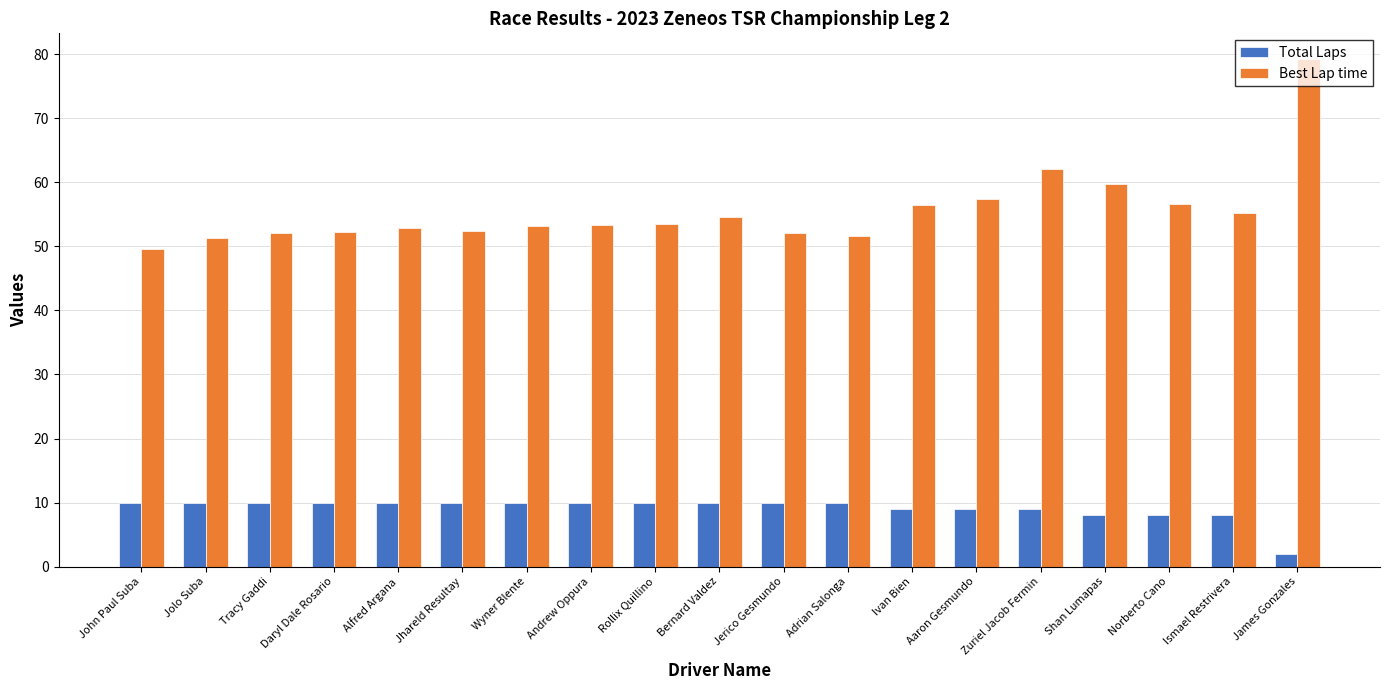

What value does the Best Lap time series have at Jolo Suba?

51.3